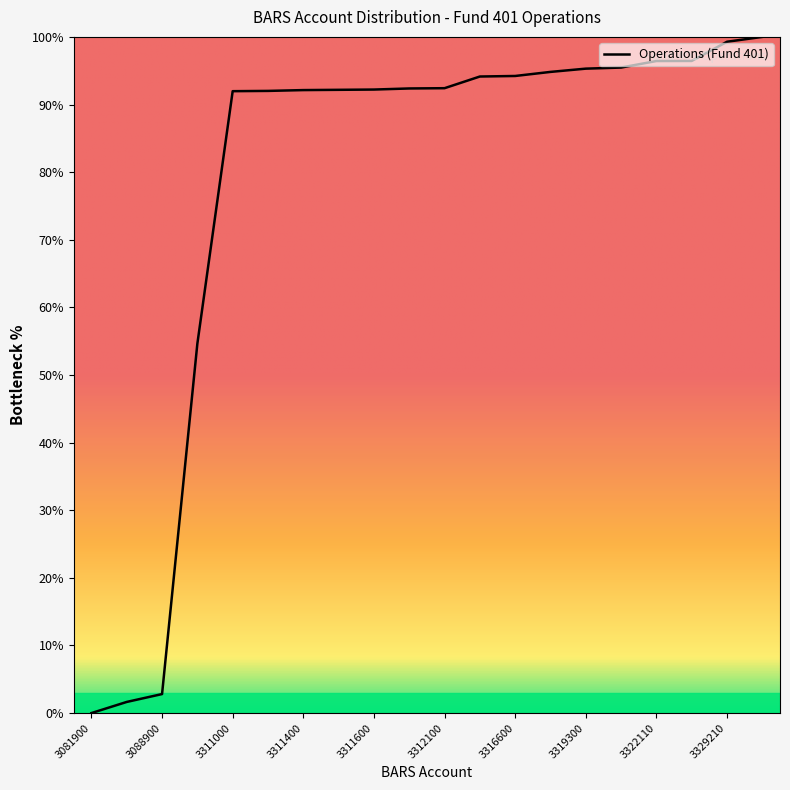

What is the maximum value shown in the chart?

100.0